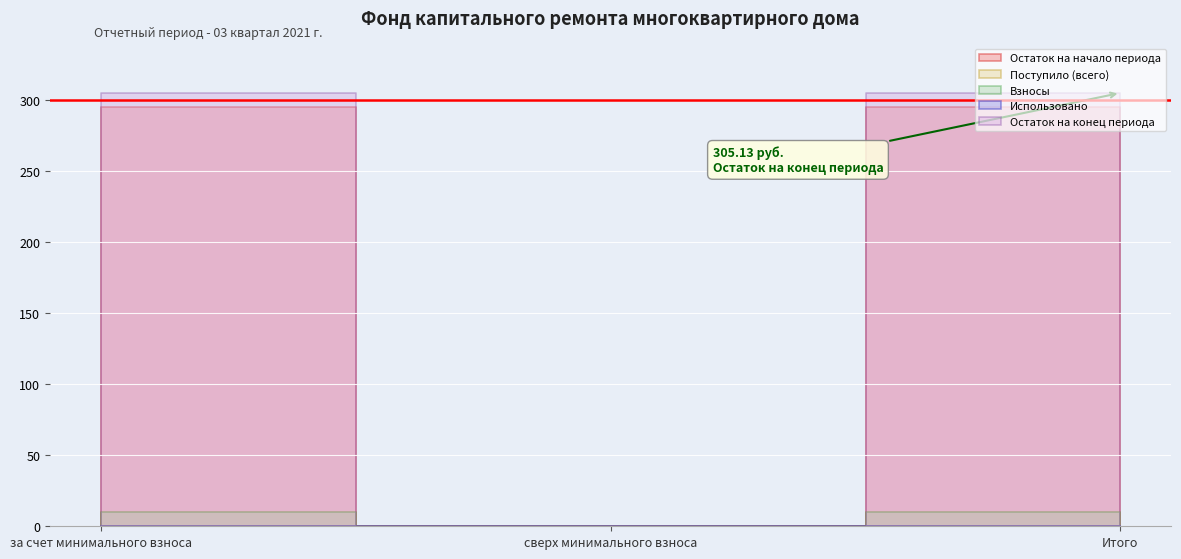

What is the difference between the highest and lowest values at Итого?

305.1